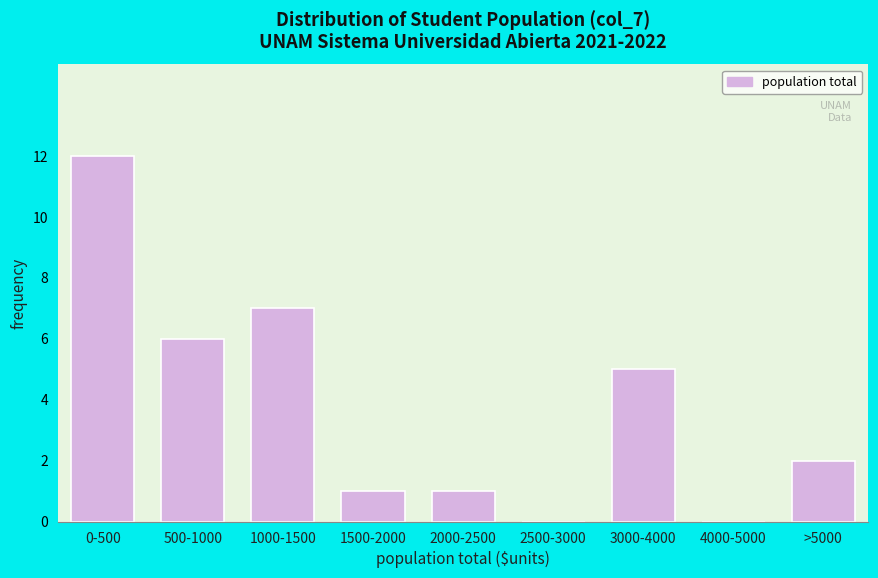

Reading left to right, transcribe all the data shown in this chart.

0-500=12	500-1000=6	1000-1500=7	1500-2000=1	2000-2500=1	2500-3000=0	3000-4000=5	4000-5000=0	>5000=2